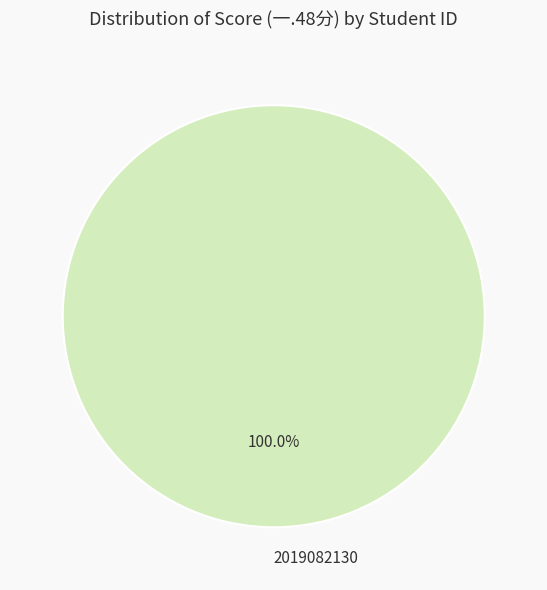

Is there any slice that represents more than half of the pie?

Yes